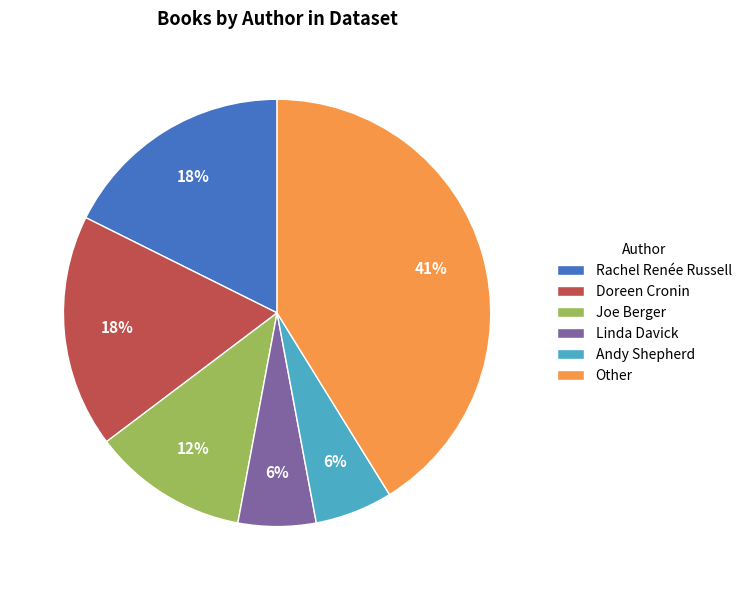

Is it true that Rachel Renée Russell is 18% of the pie?

True